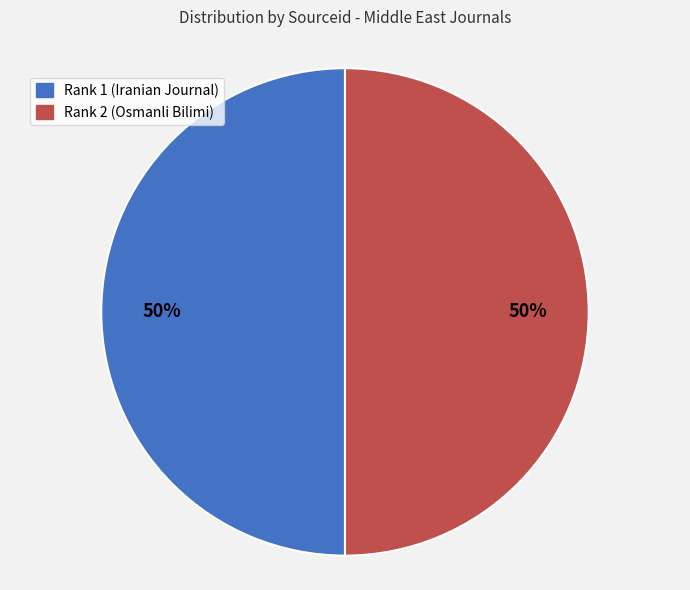

The Rank 1 (Iranian Journal) slice represents 38% of the pie. True or false?

False